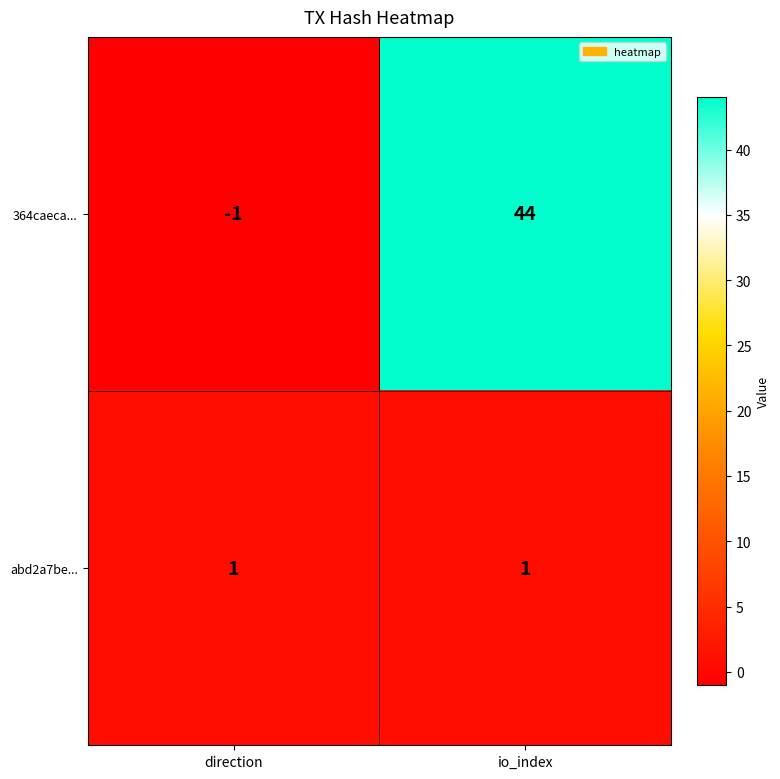

Rank the series by their maximum value, from highest to lowest.

364caeca..., abd2a7be...